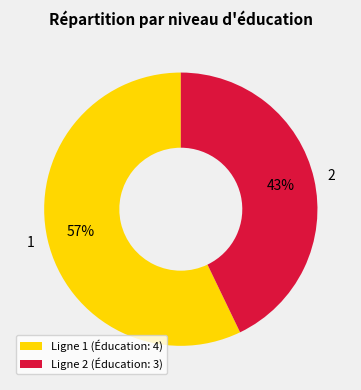

Rank the categories by value from lowest to highest.

Ligne 2 (Éducation: 3), Ligne 1 (Éducation: 4)